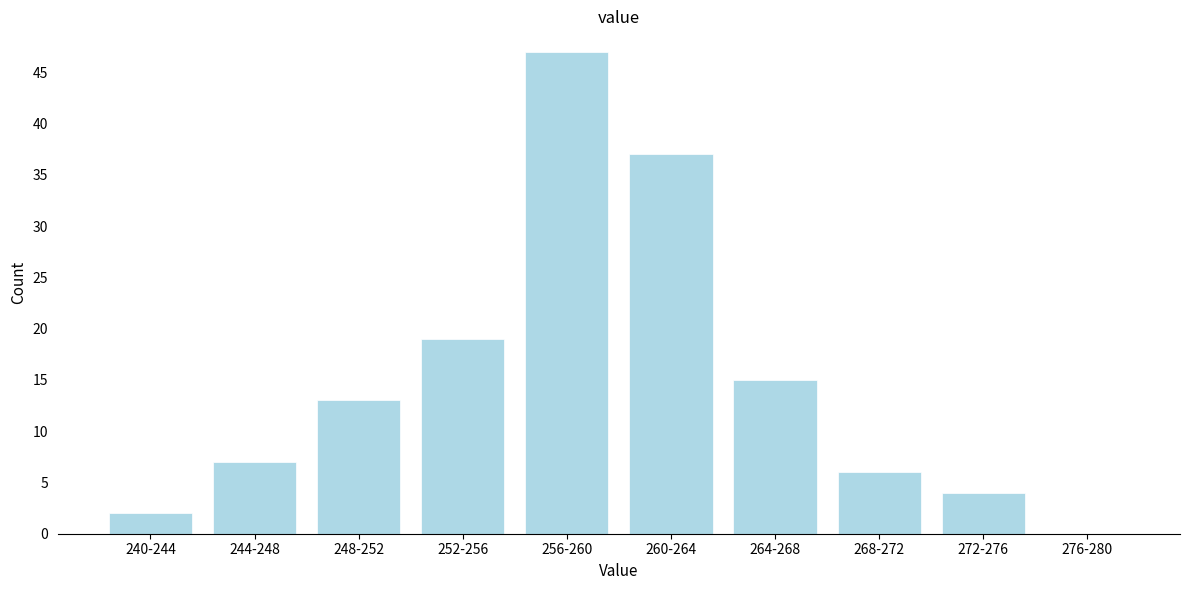

Reading left to right, what are all the values shown in this chart?

240-244=2	244-248=7	248-252=13	252-256=19	256-260=47	260-264=37	264-268=15	268-272=6	272-276=4	276-280=0